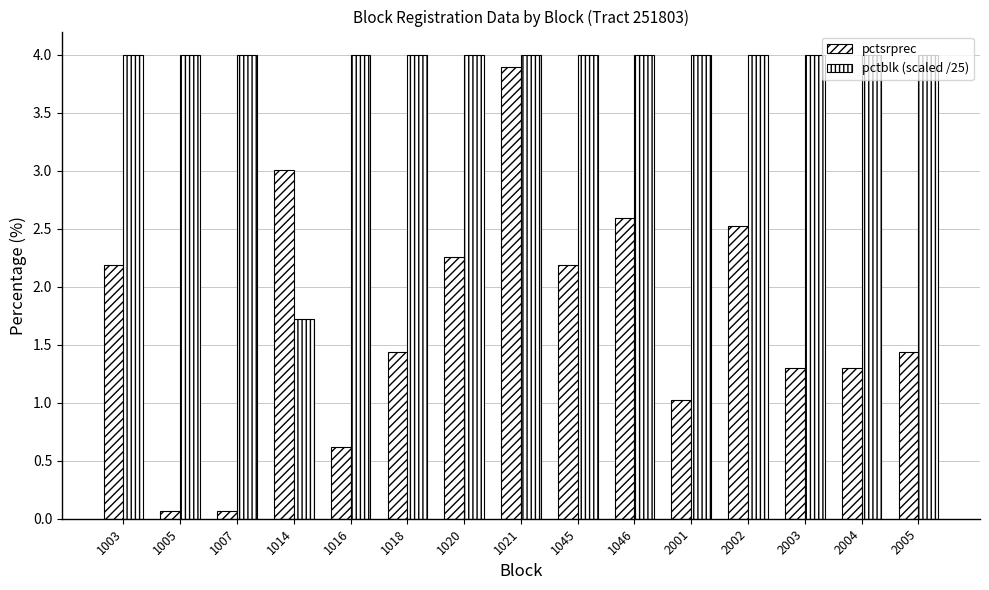

What is the value of the pctblk (scaled /25) bar at the 7th from the left?

4.0